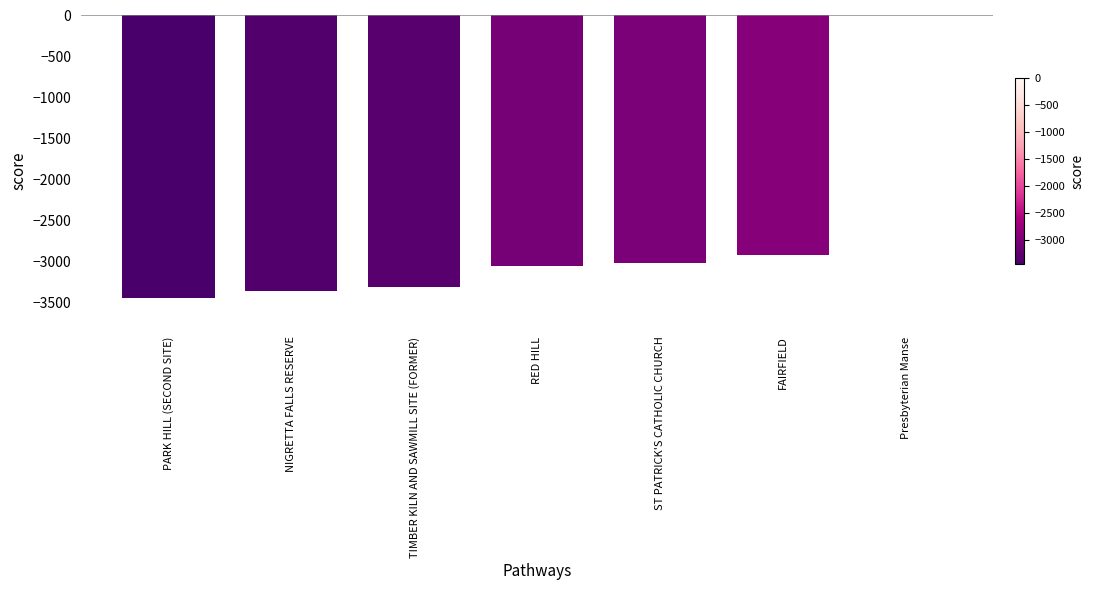

Reading left to right, what are all the values shown in this chart?

-3457	-3364	-3317	-3055	-3022	-2922	0